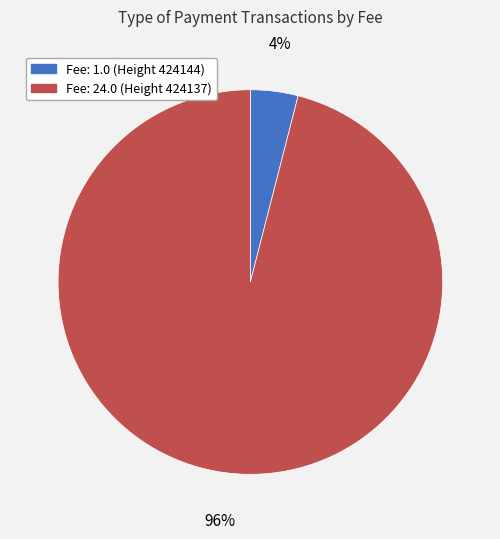

Rank the categories by value from highest to lowest.

Fee: 24.0 (Height 424137), Fee: 1.0 (Height 424144)